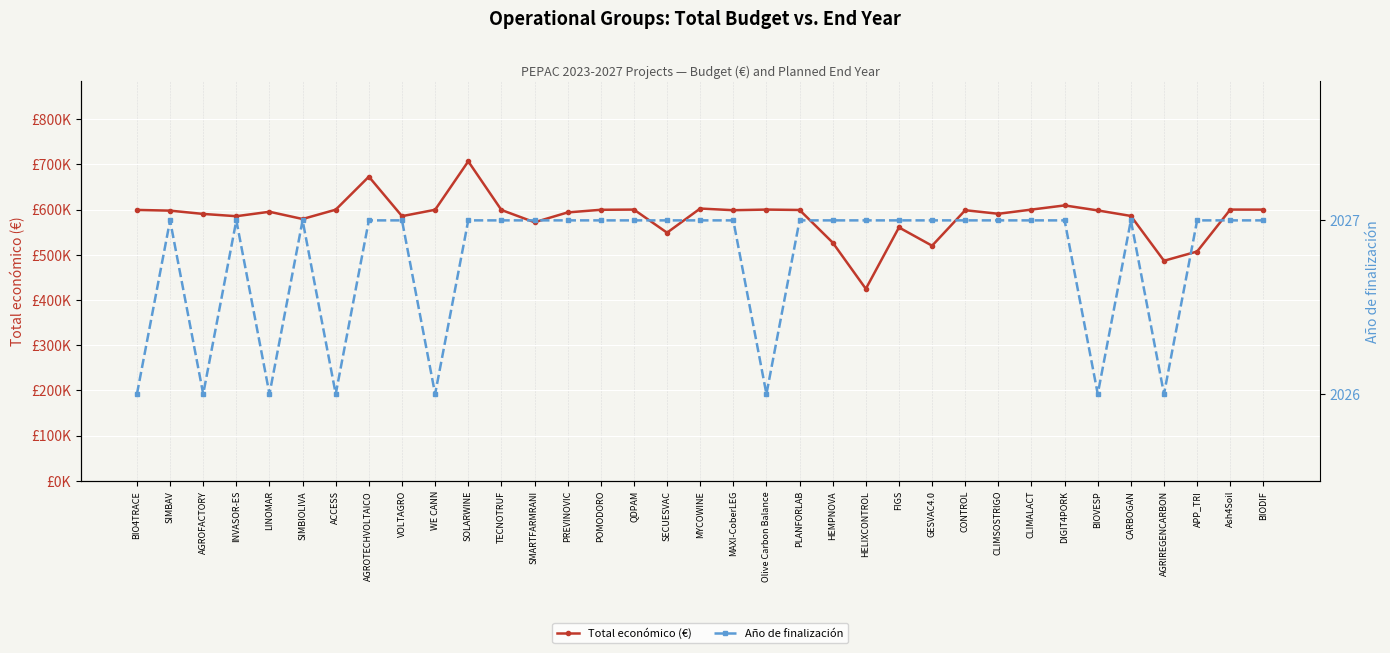

The value of Año de finalización at CONTROL is 2849. True or false?

False